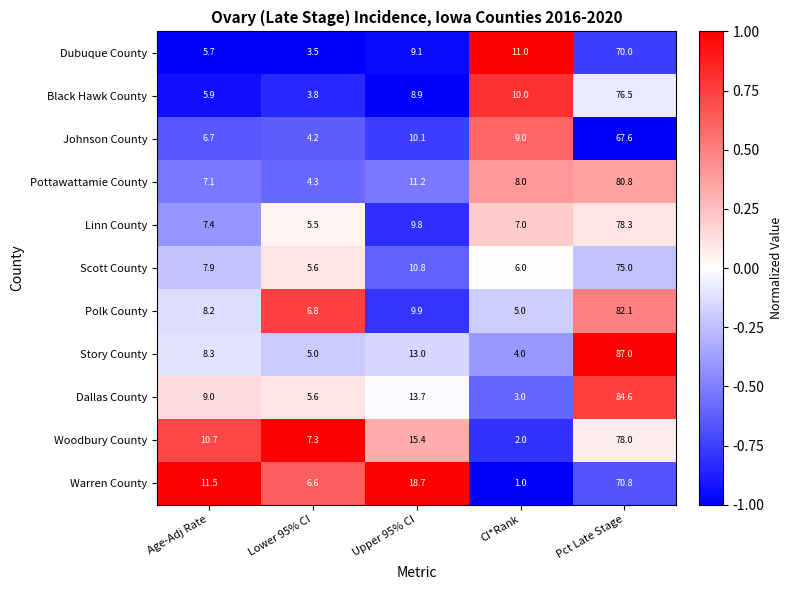

What is the difference between the highest and lowest values at Lower 95% CI?

3.8